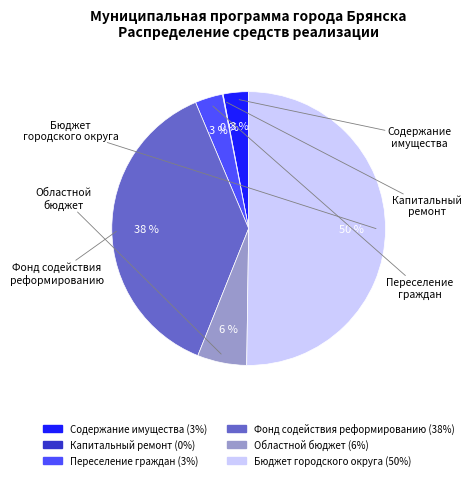

To the nearest percent, what is the difference between the largest and smallest slice percentages?

50%